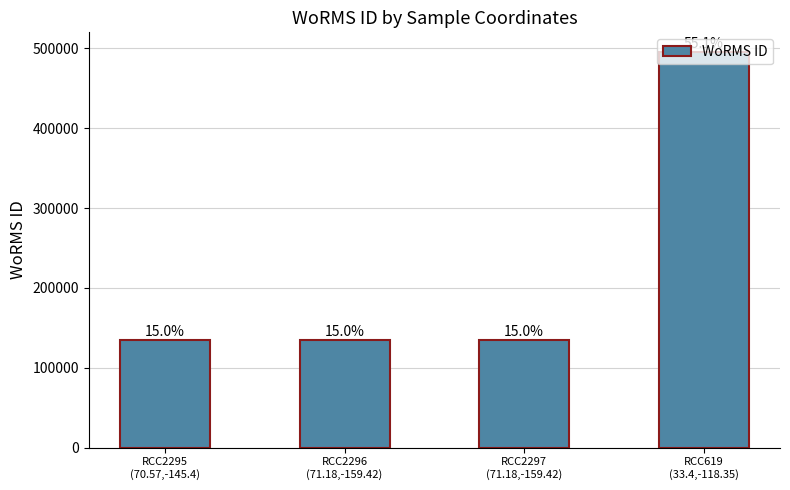

How many bars are there in total?

4